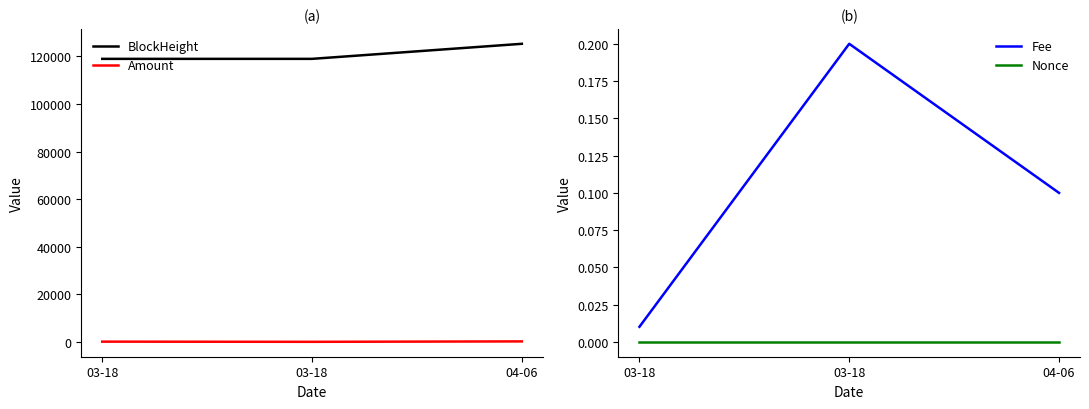

List the labels in order of BlockHeight value, smallest first.

03-18, 03-18, 04-06